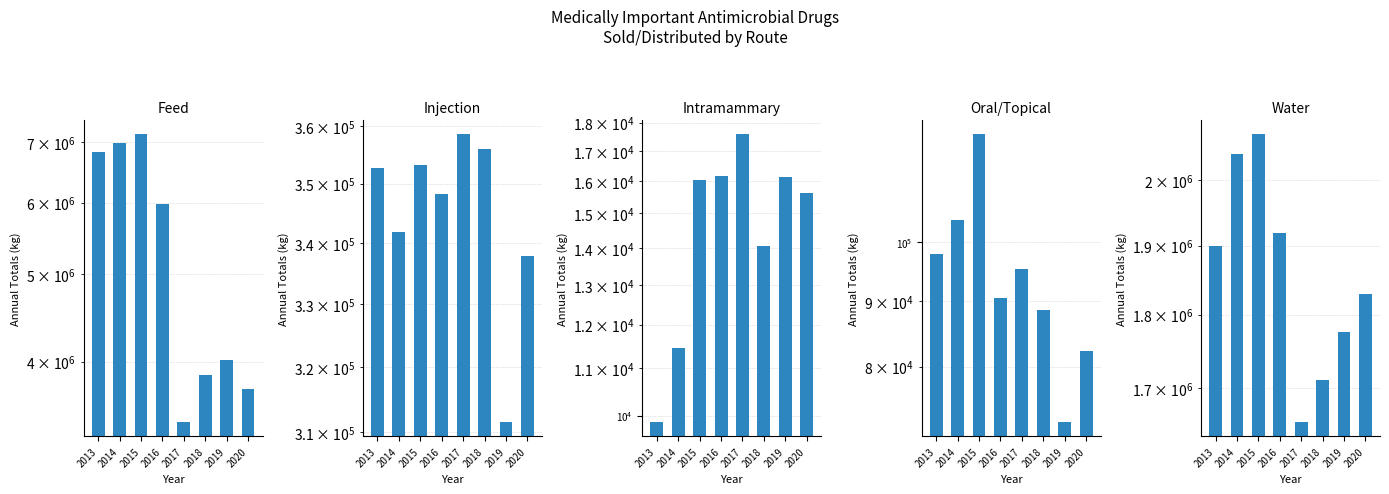

What are all the series names shown in the legend?

Feed, Injection, Intramammary, Oral/Topical, Water